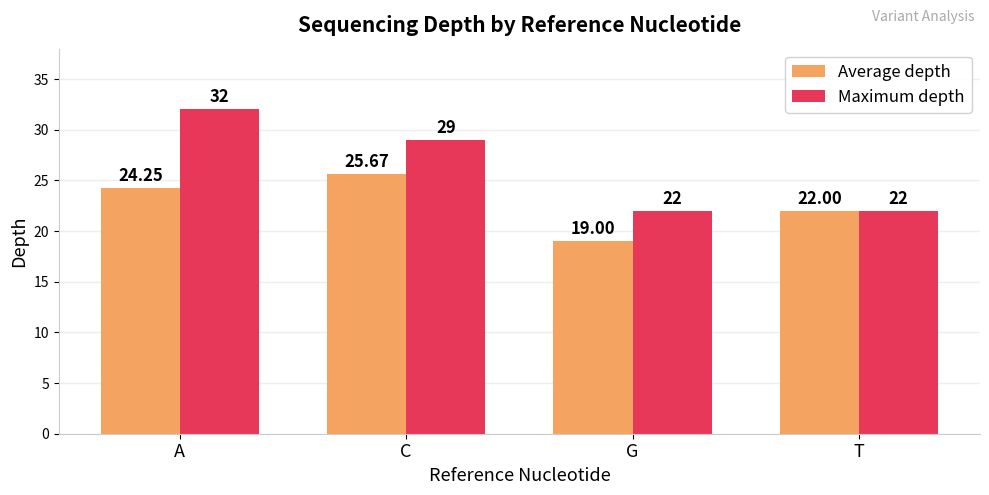

How many bars are there in each group?

2